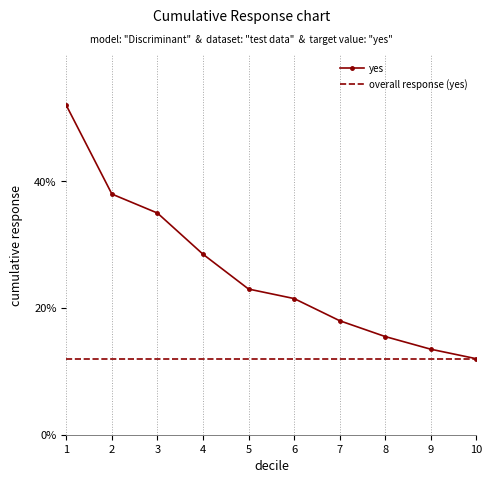

Which series has the largest range (max minus min)?

yes